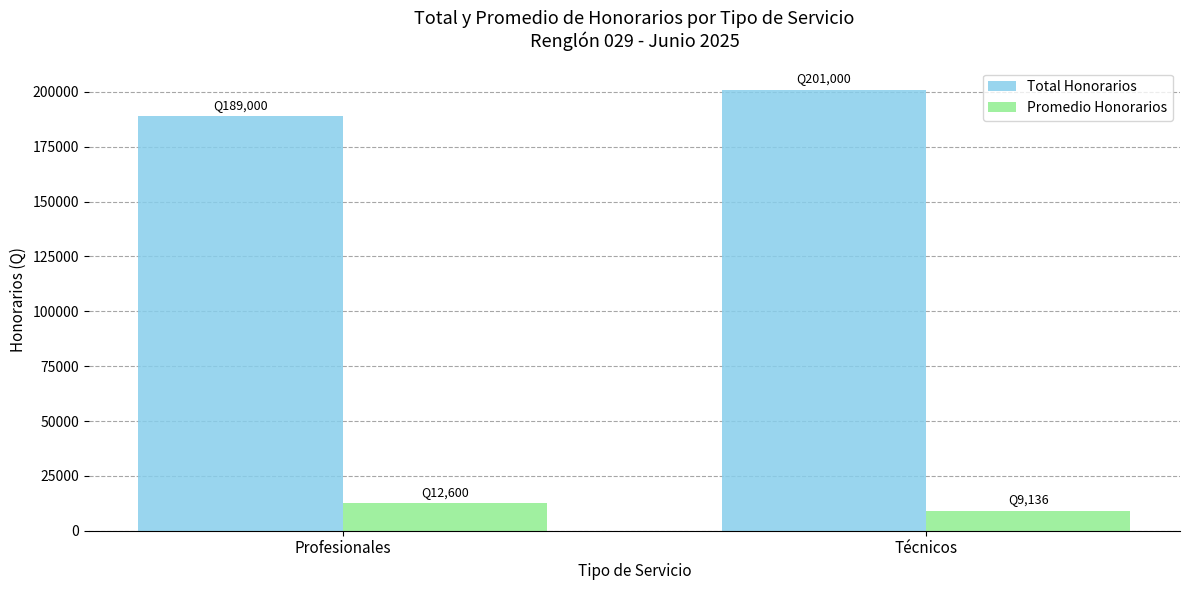

What is the average value of the Total Honorarios series?

195000.0